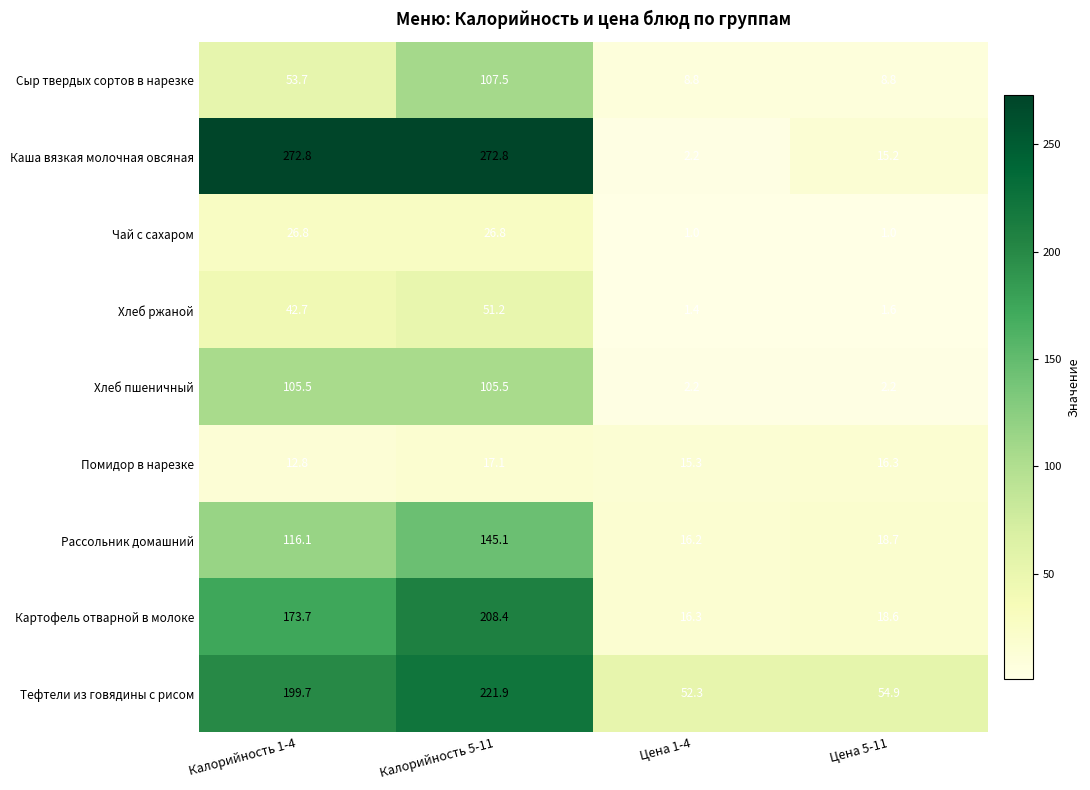

The Сыр твердых сортов в нарезке series shows 44.7 at Калорийность 5-11. True or false?

False